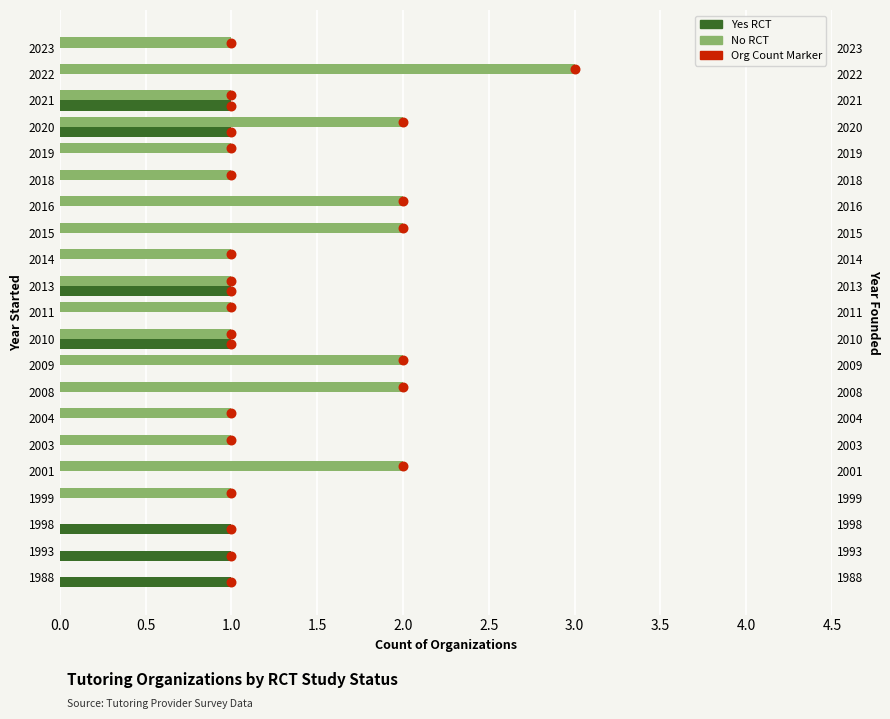

Which series contains the highest Y value?

No RCT